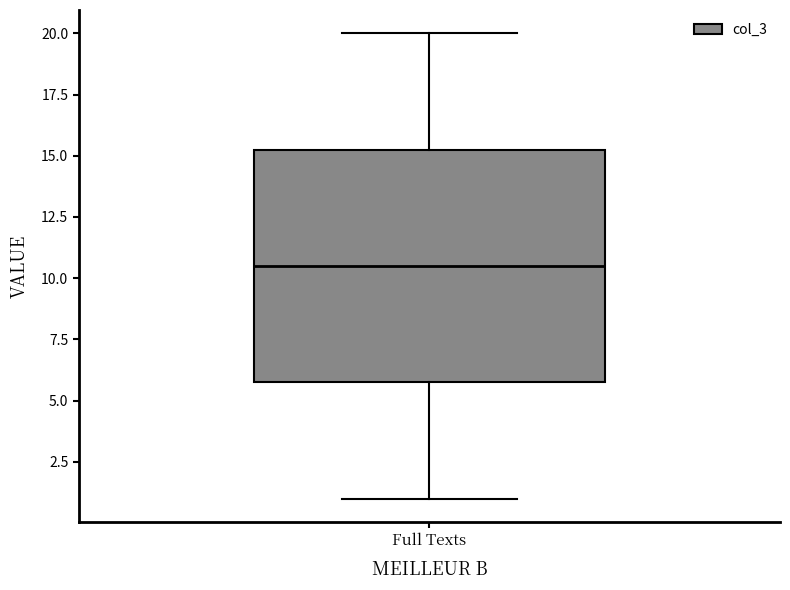

Where does the lower whisker of the box for Full Texts end on the y-axis? The values are not printed on the chart, so give them approximately, as read against the axis.

1.0